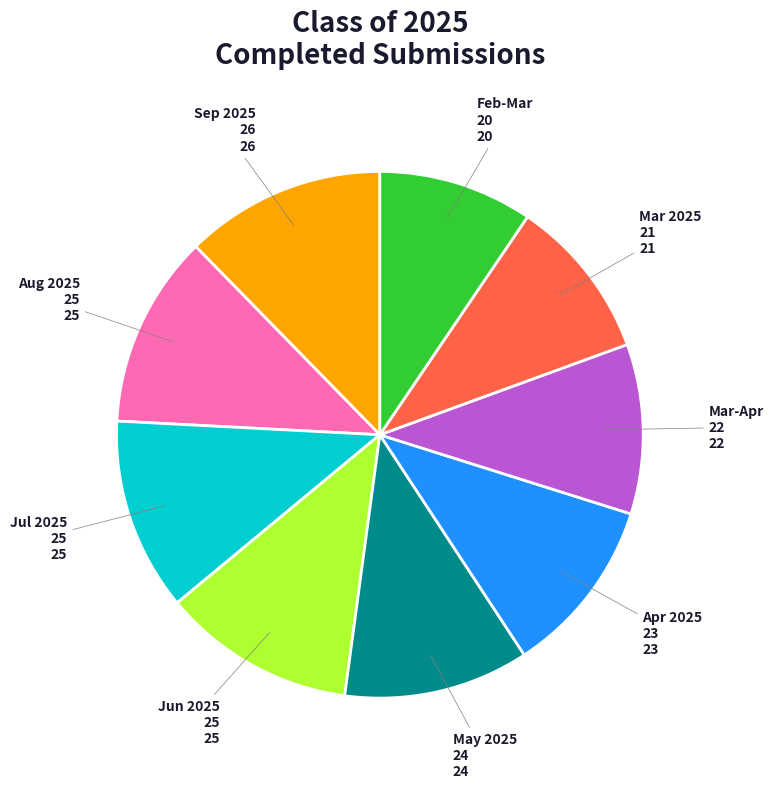

How many segments does this pie chart have?

9